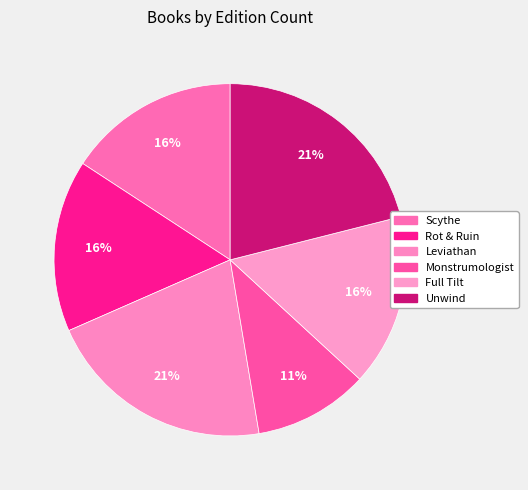

Combined, do Monstrumologist and Scythe account for over 50%?

No